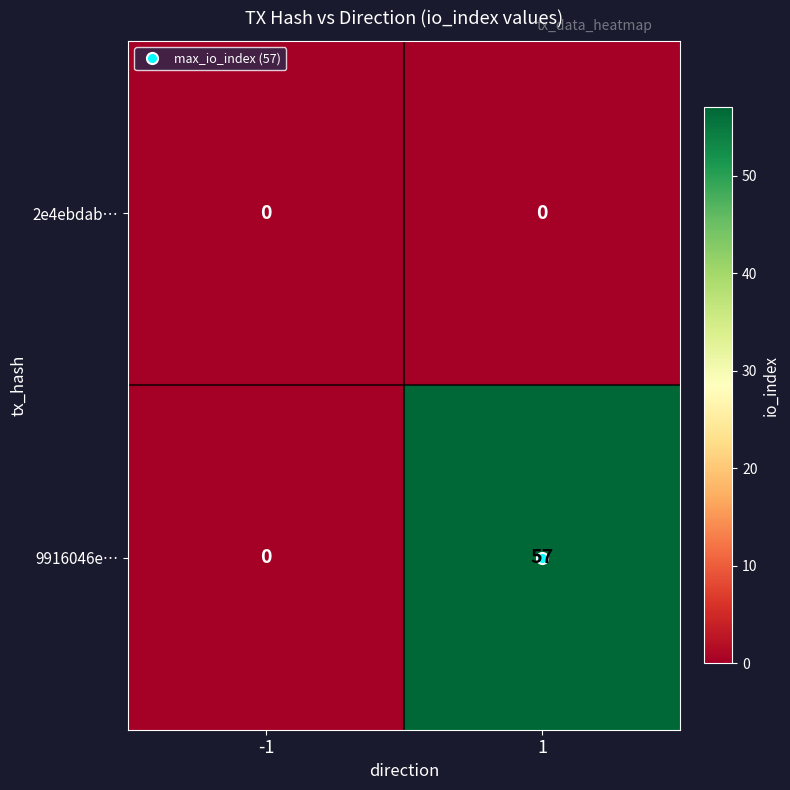

Rank the series by their maximum value, from highest to lowest.

9916046e…, 2e4ebdab…